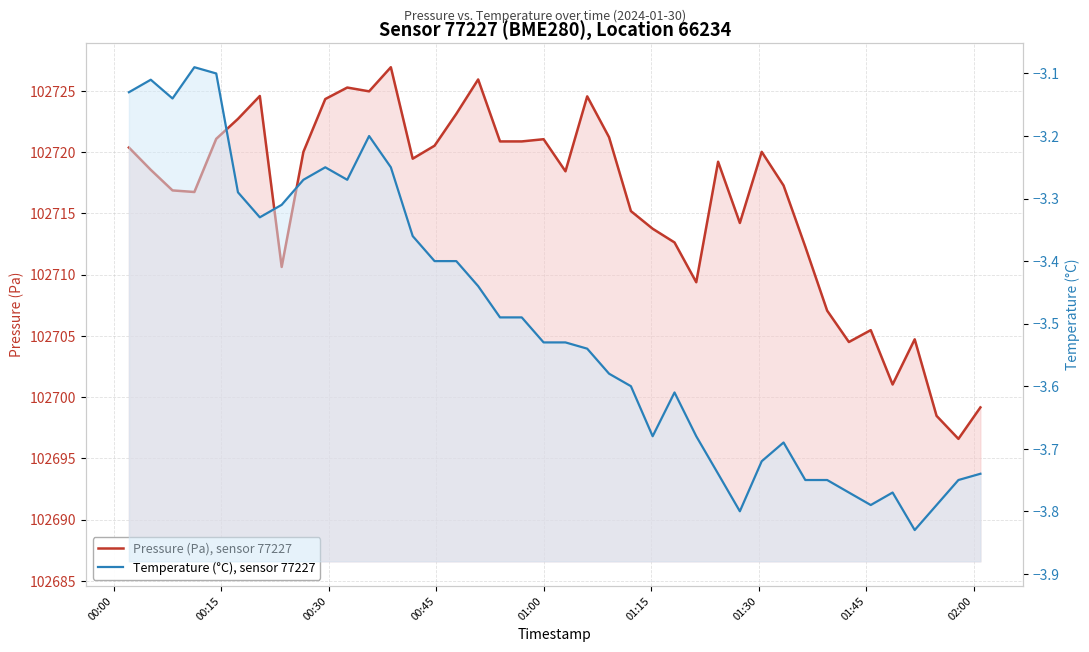

How many values in the Pressure (Pa), sensor 77227 series are below 102719?

20